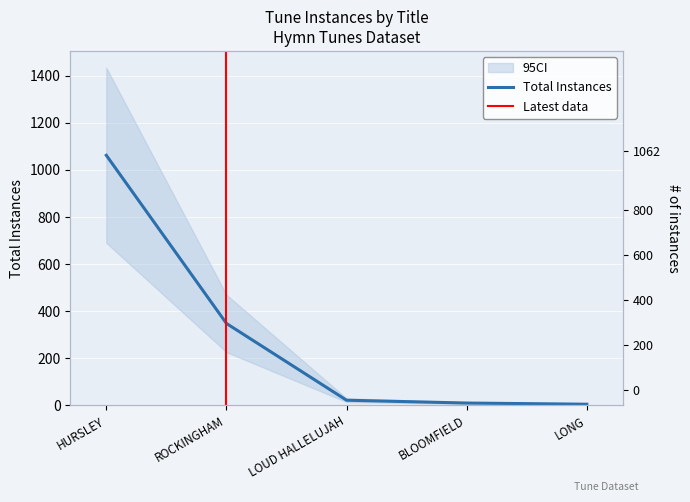

What is the sum of the values at BLOOMFIELD and LONG?

15